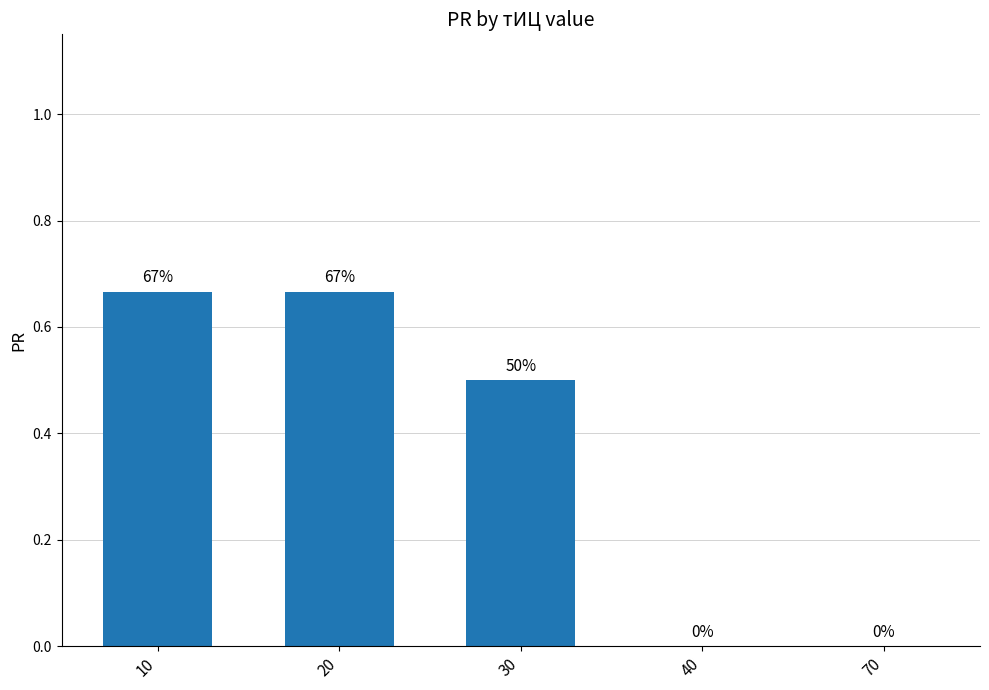

What is the greatest value displayed?

0.7